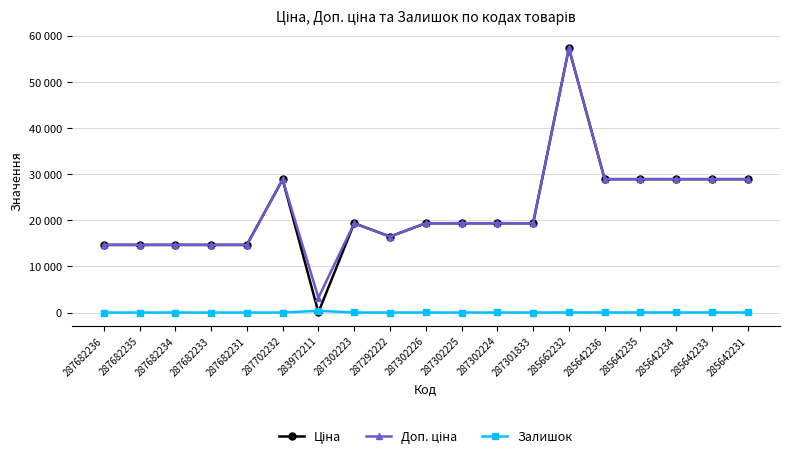

What is the maximum value for Доп. ціна?

57235.5